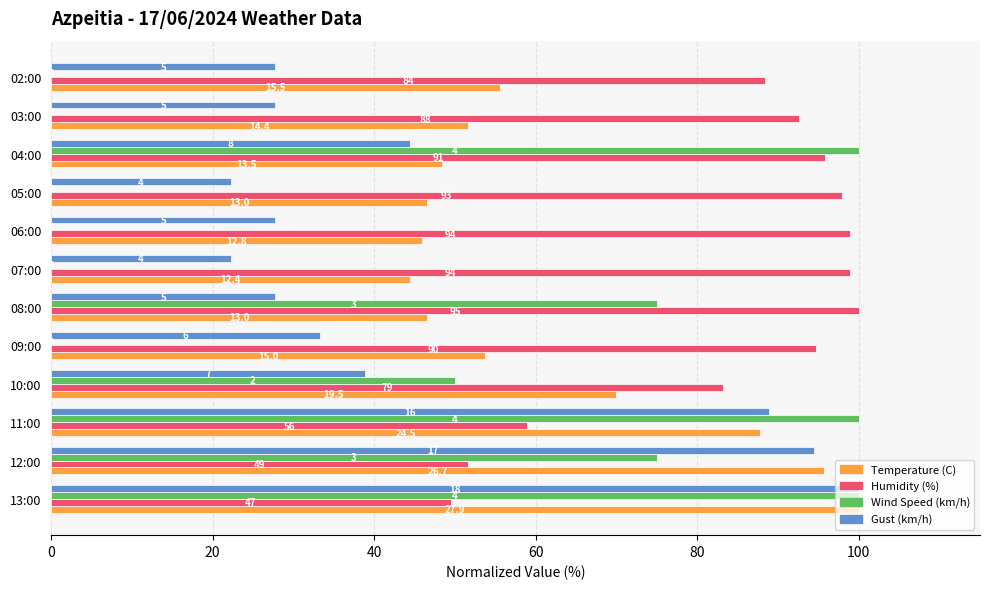

What are all the series names shown in the legend?

Temperature (C), Humidity (%), Wind Speed (km/h), Gust (km/h)